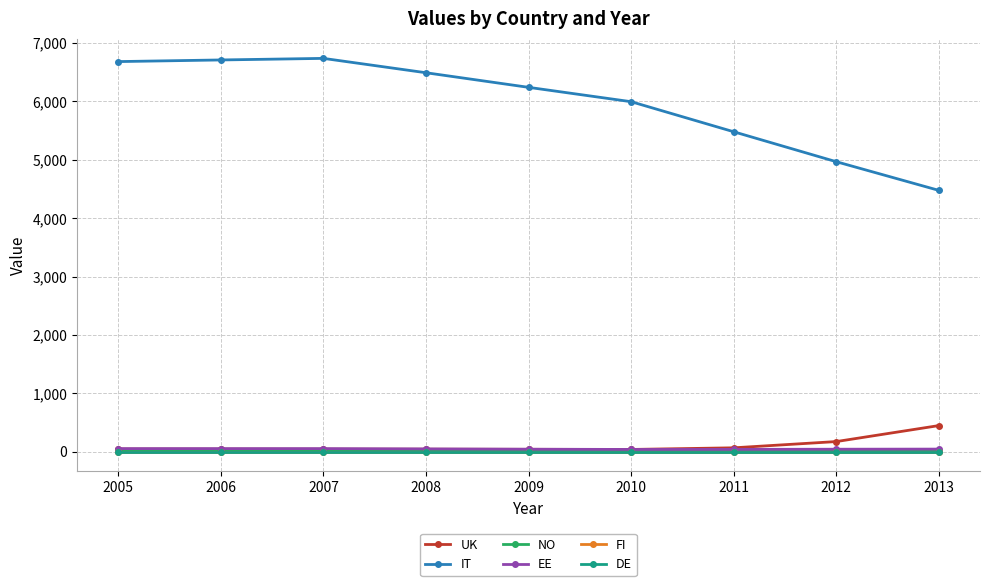

Which series has the largest total across all categories?

IT